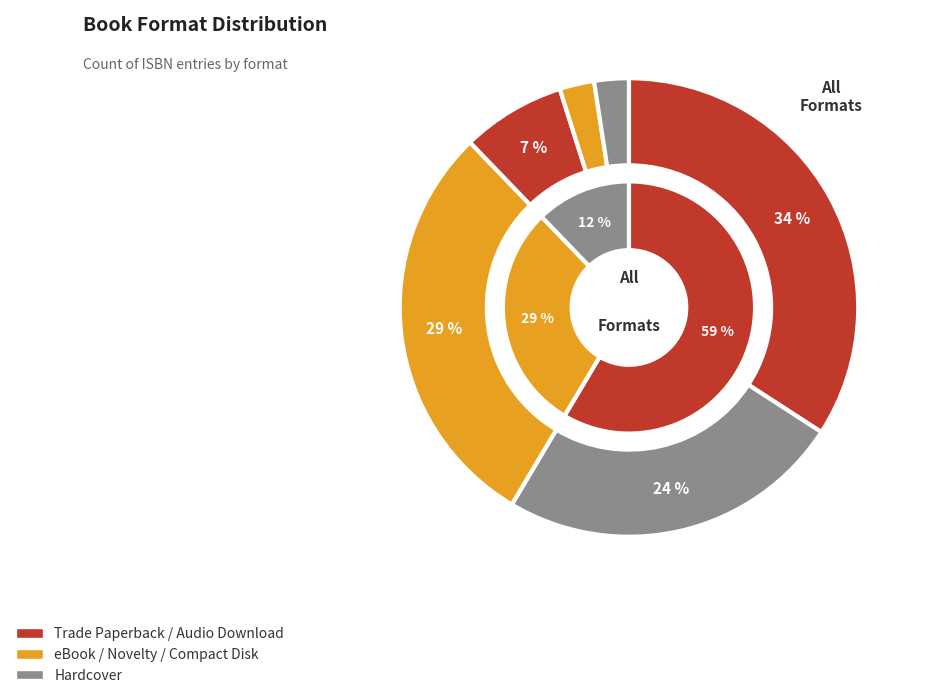

What is the ratio of the value at Hardcover to the value at Trade Paperback?

0.7